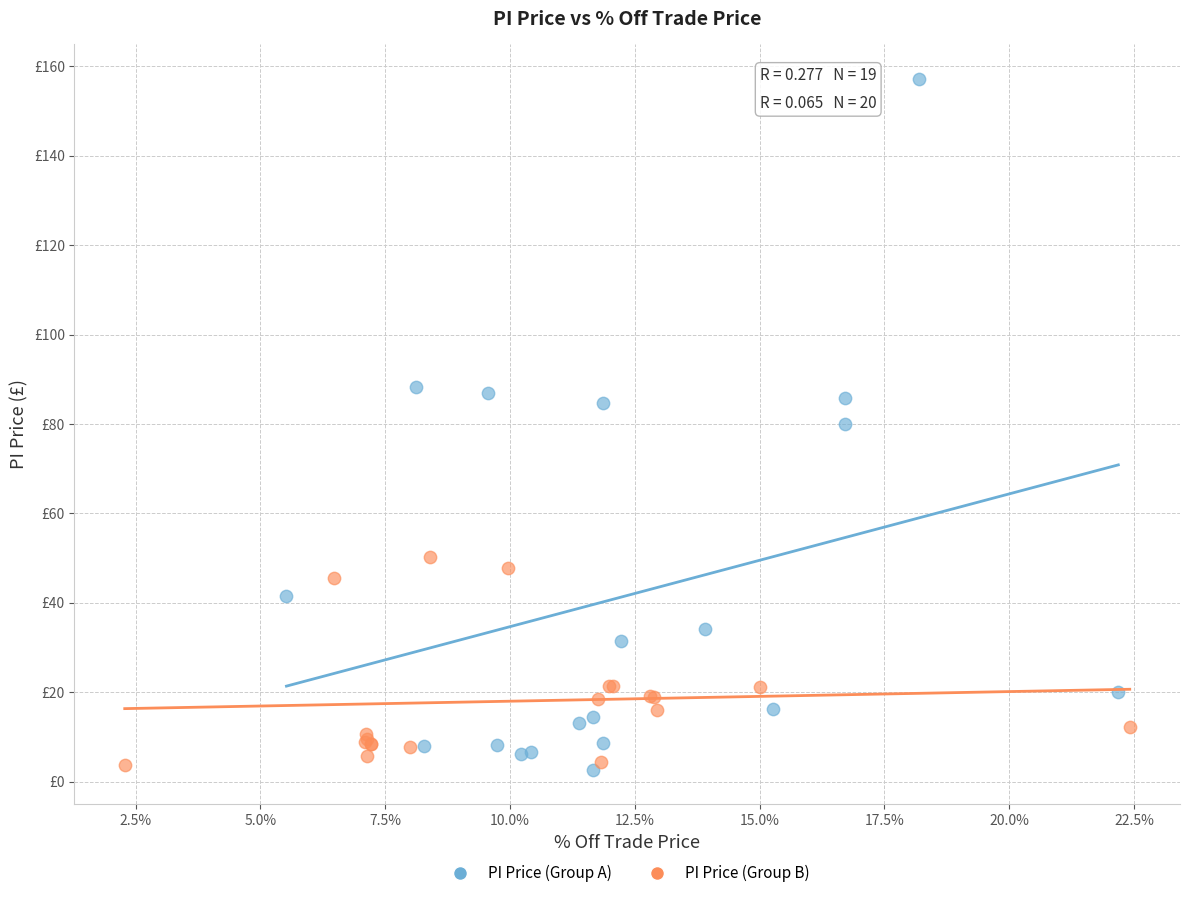

What are all the series names shown in the legend?

PI Price (Group A), PI Price (Group B)